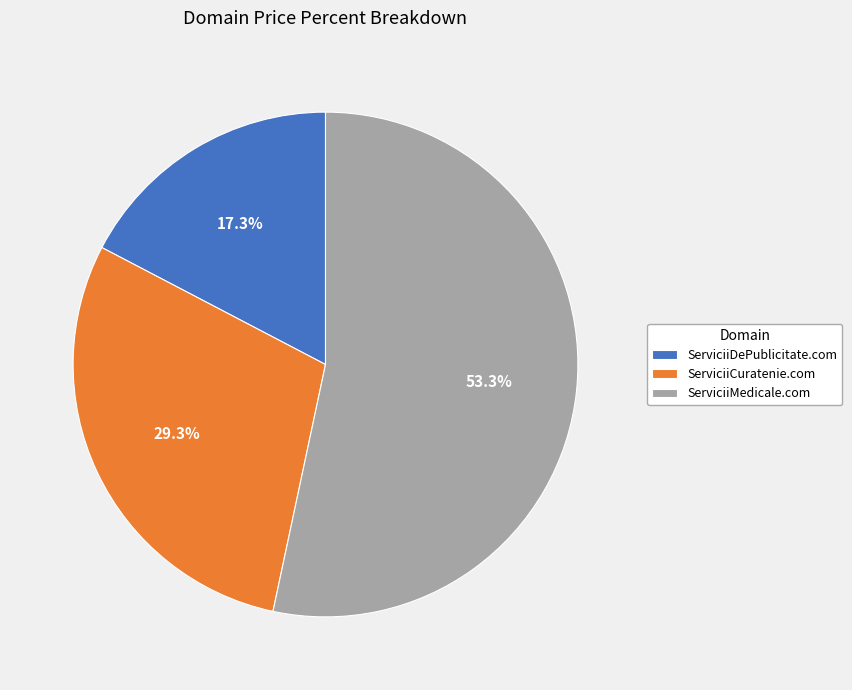

Which has a higher value, ServiciiMedicale.com or ServiciiCuratenie.com?

ServiciiMedicale.com